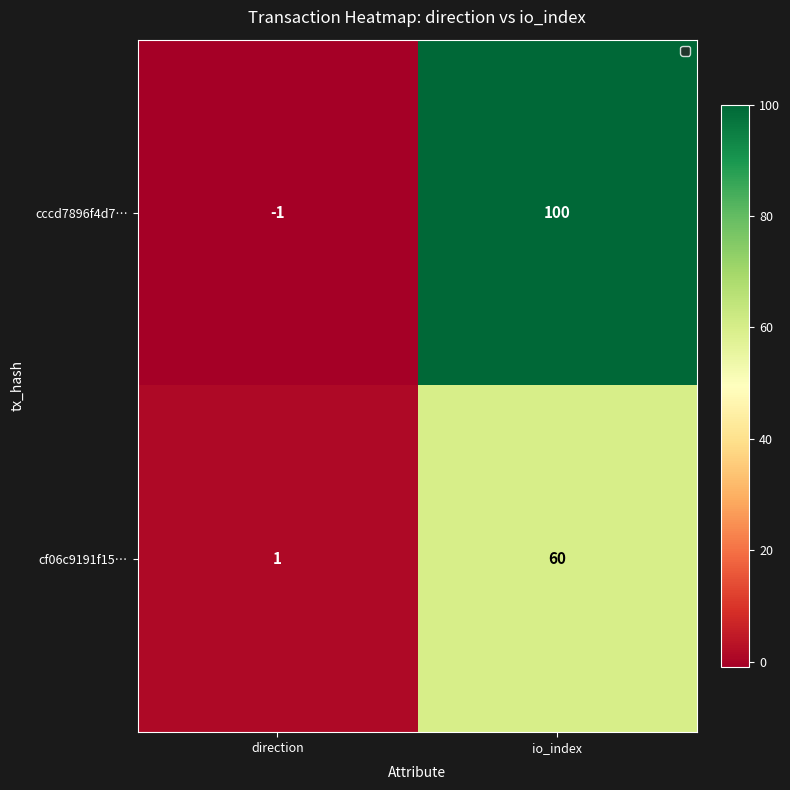

What is the average value of the cccd7896f4d7… series?

50